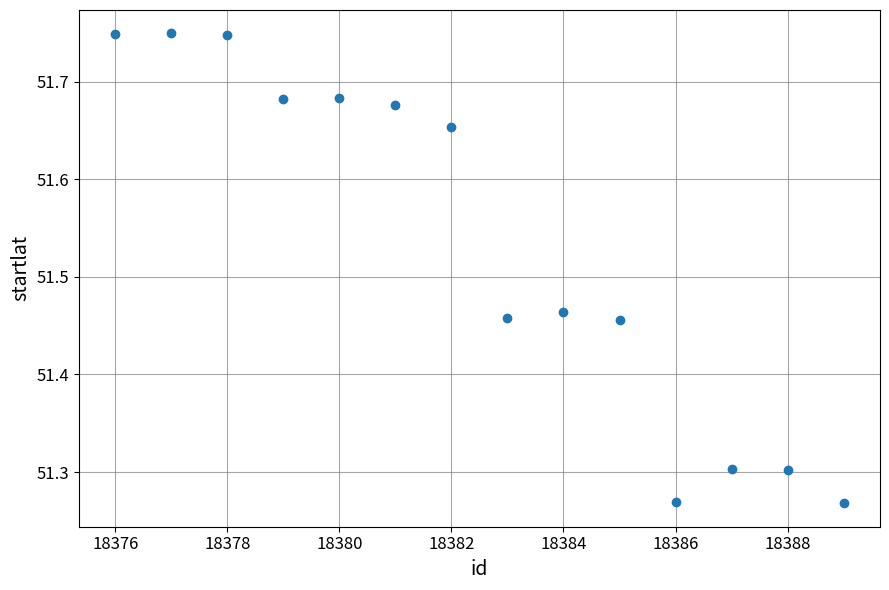

What is the range of X values (max minus min)?

13.0